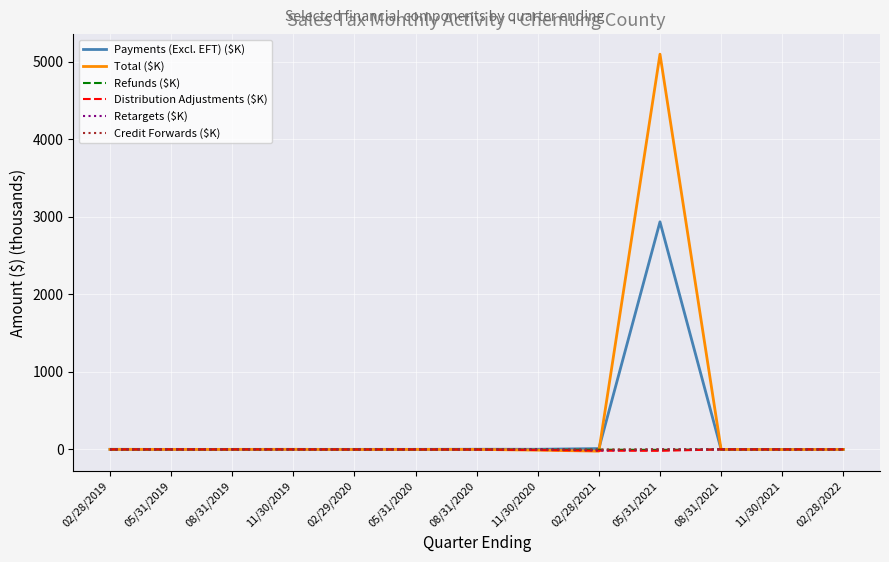

What is the total value across all series at 11/30/2020?

-18.9